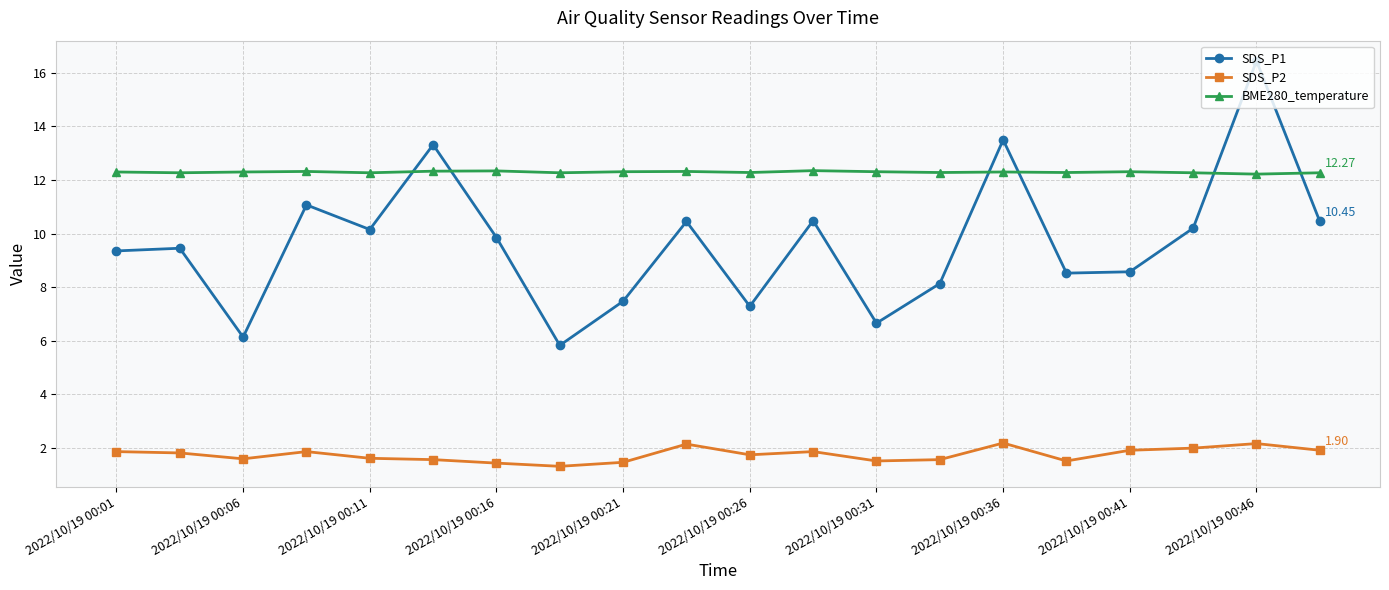

True or false: BME280_temperature has more than 1 points higher than both neighbors.

True